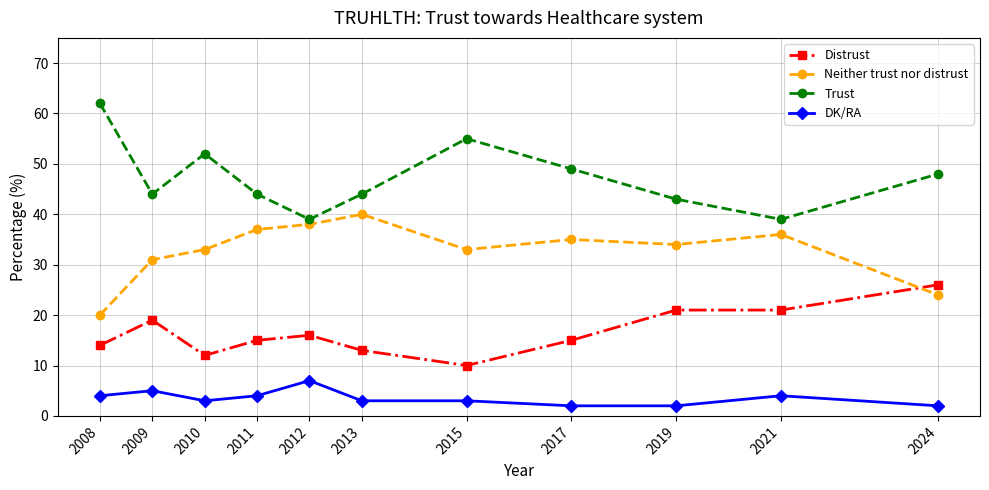

The DK/RA series shows 8 at 2009. True or false?

False